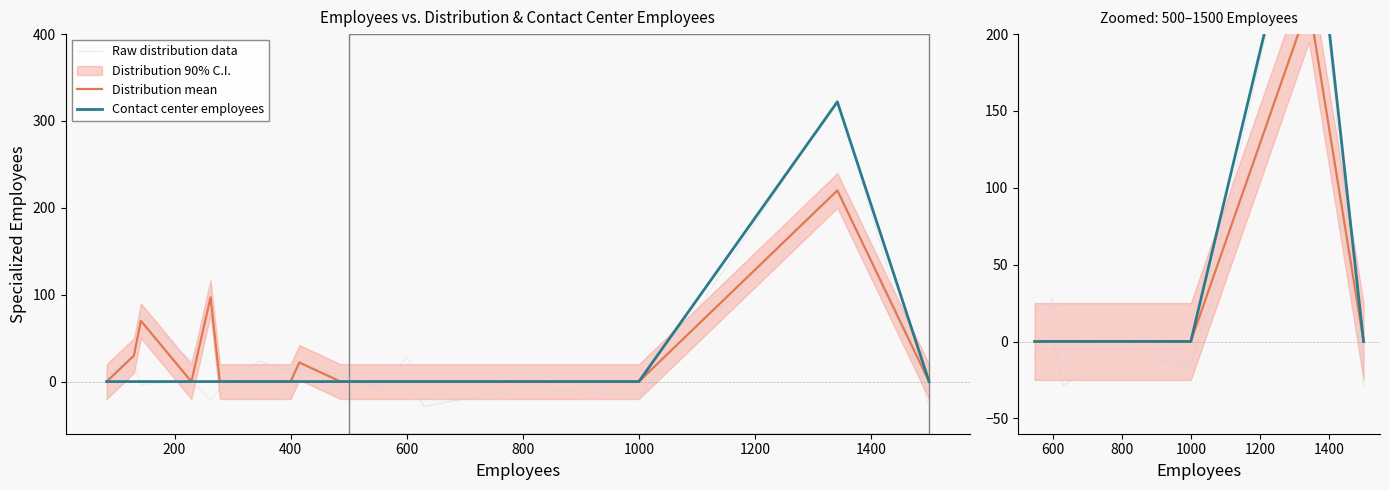

What is the smallest value displayed?

-28.7